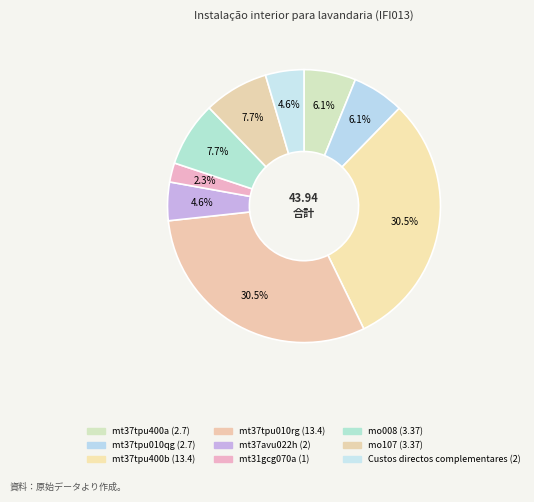

To the nearest percent, what is the combined percentage of mt37avu022h and mt37tpu400b?

35%